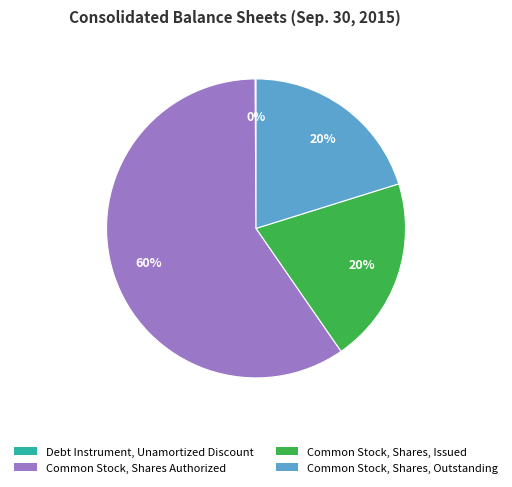

Do Common Stock, Shares Authorized and Common Stock, Shares, Outstanding together represent more than half of the pie?

Yes